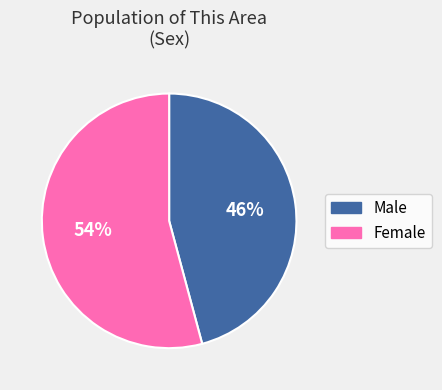

What is the ratio of the value at Female to the value at Male?

1.2